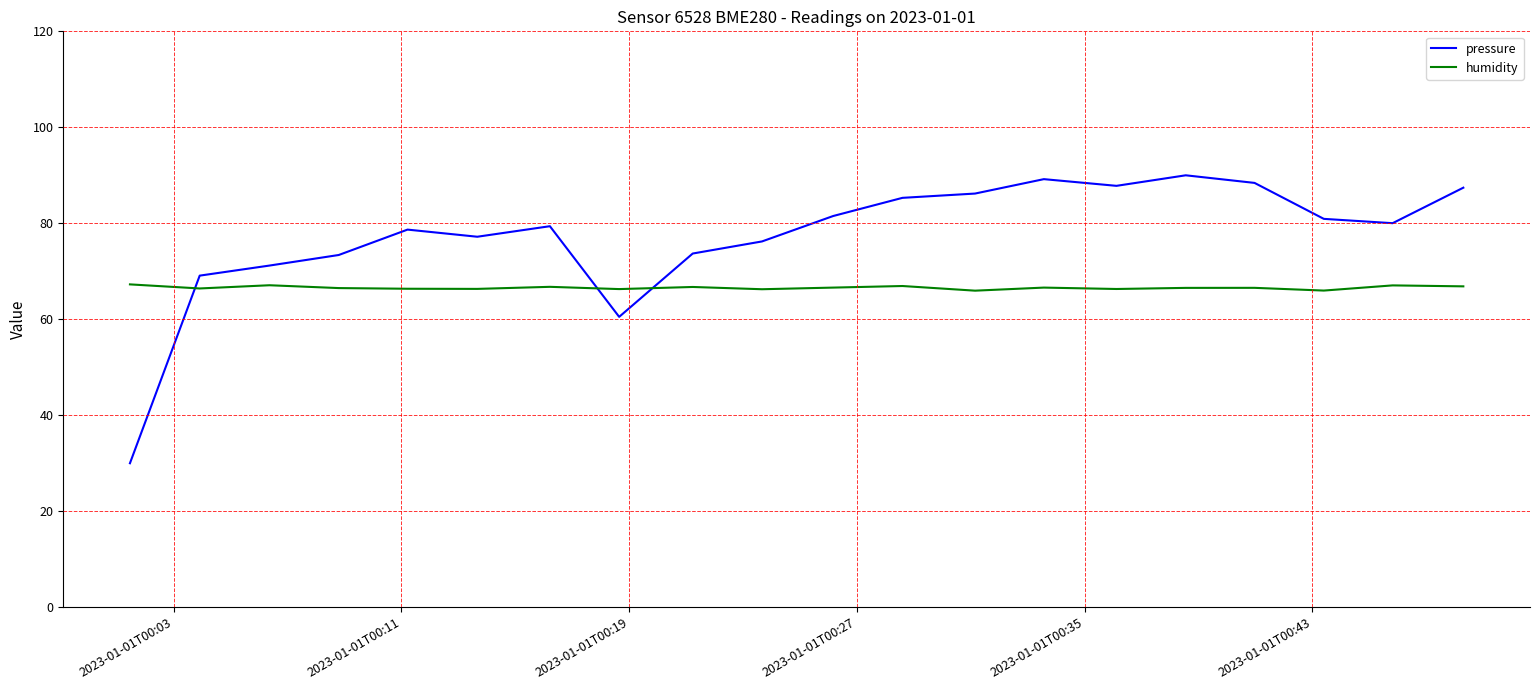

What is the maximum value for humidity?

67.3